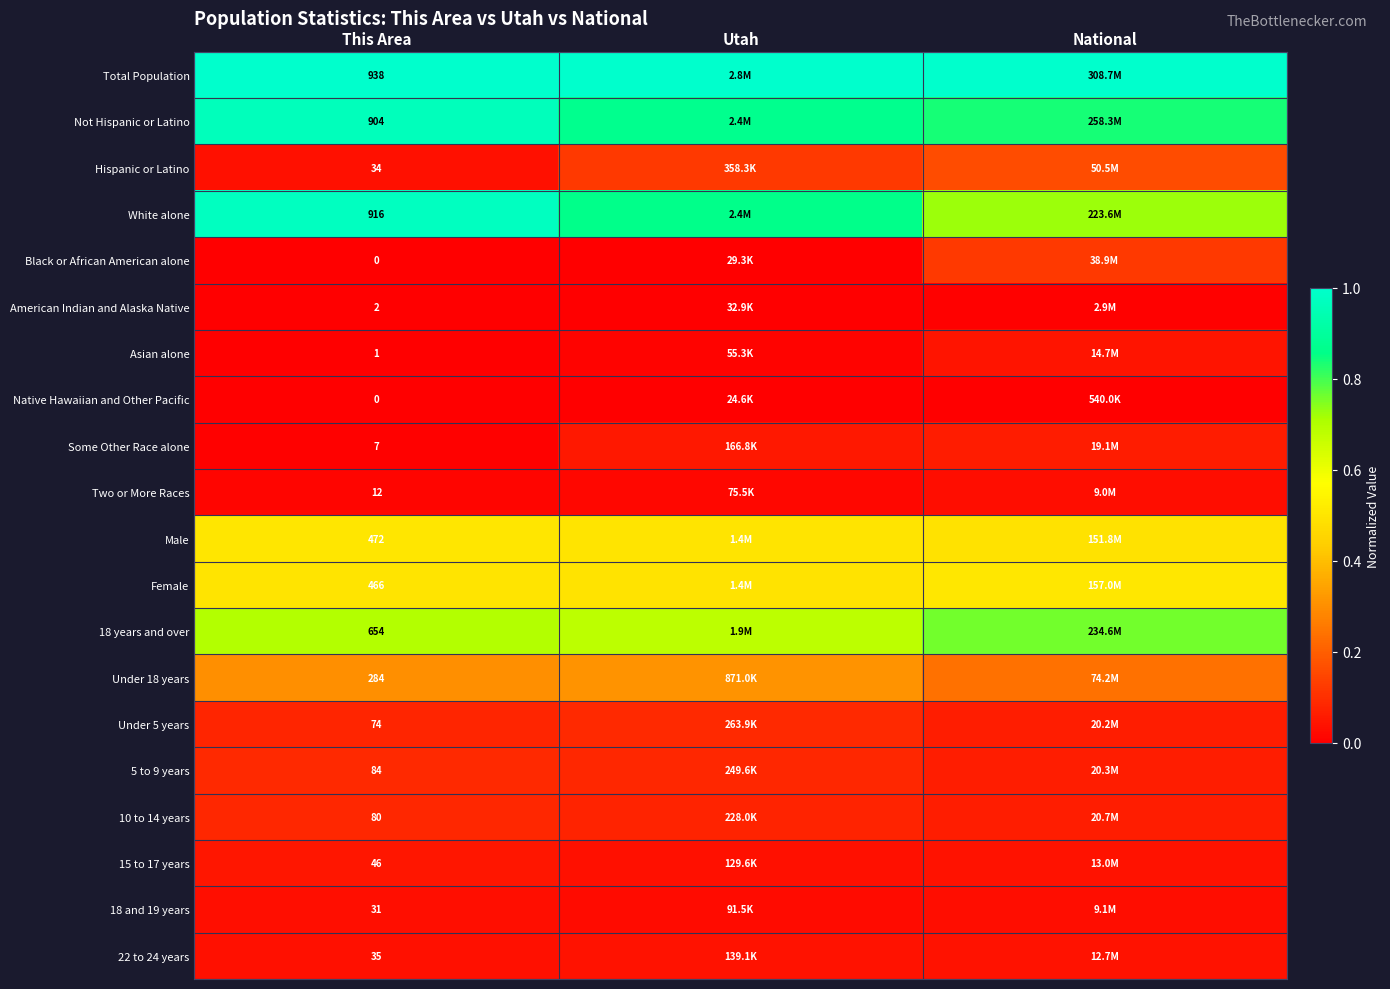

How many categories are shown in the chart?

3